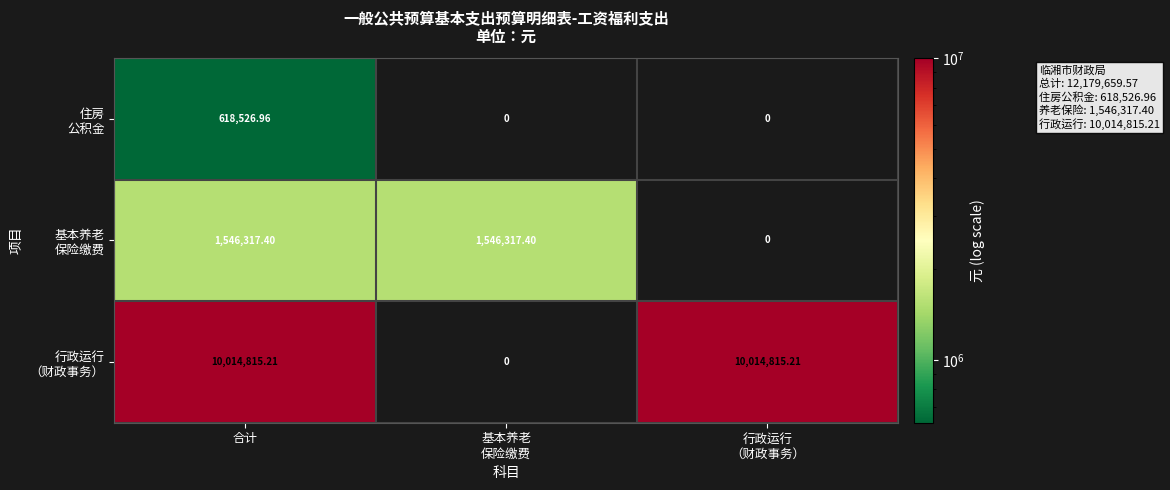

At which category is the sum across all series the highest?

合计